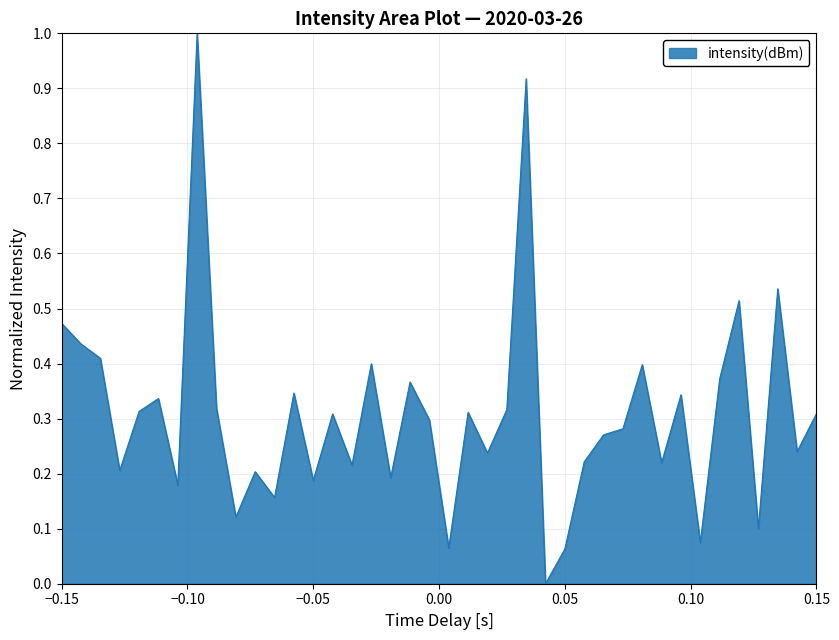

Does the chart display data point markers on the line(s)?

No